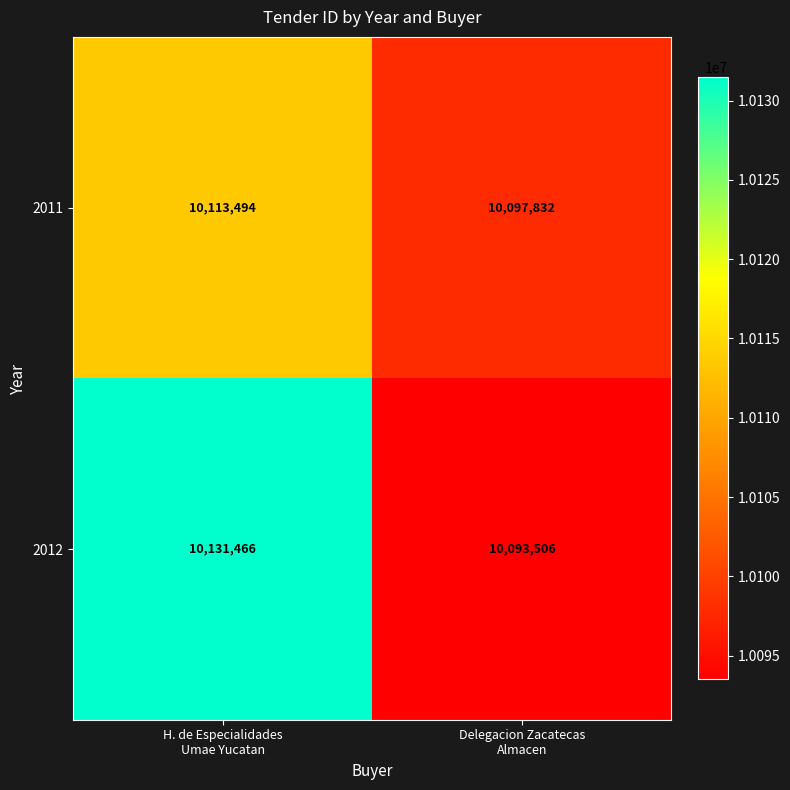

Which series has the widest spread of values?

2012